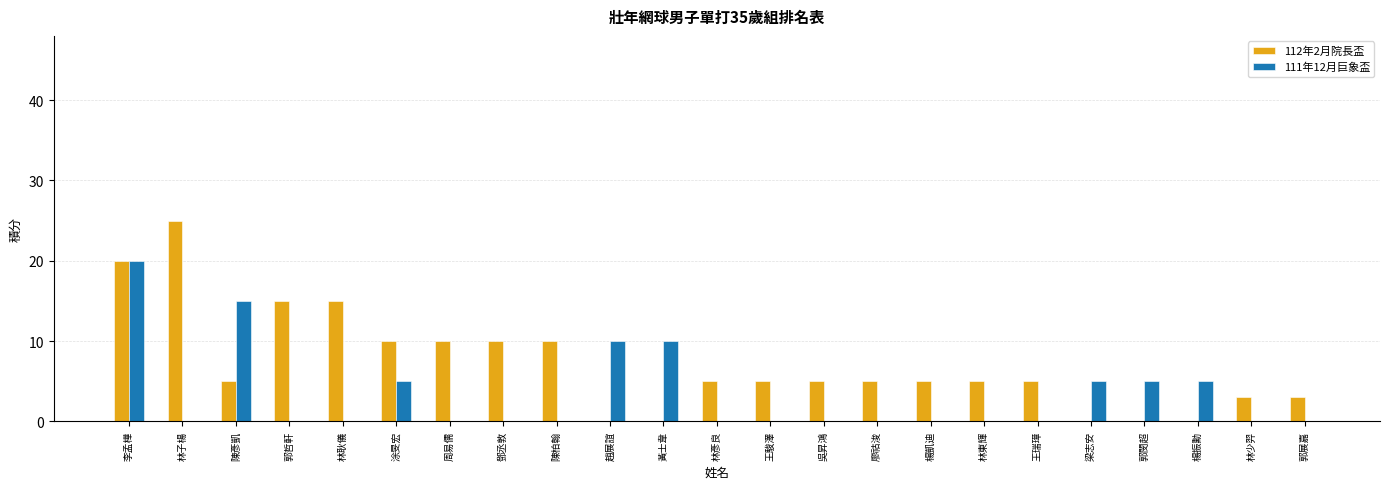

What is the maximum value shown in the chart?

25